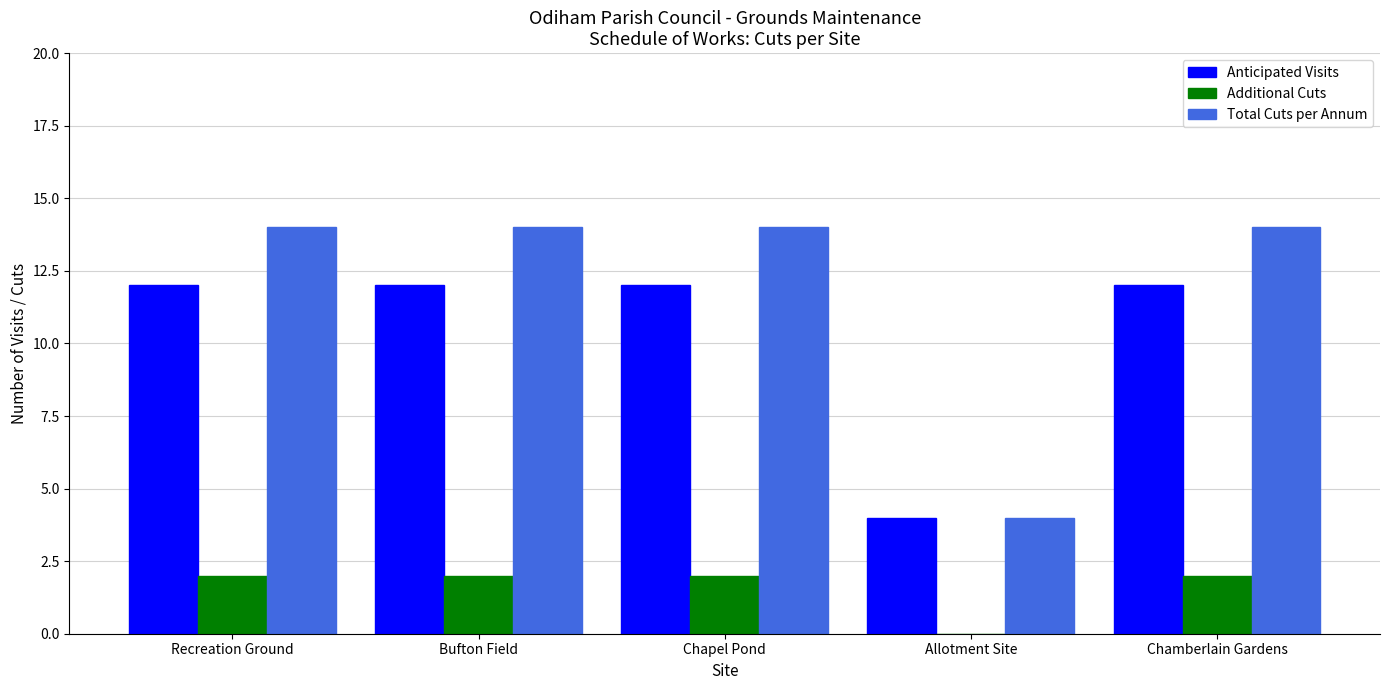

What are all the series names shown in the legend?

Anticipated Visits, Additional Cuts, Total Cuts per Annum